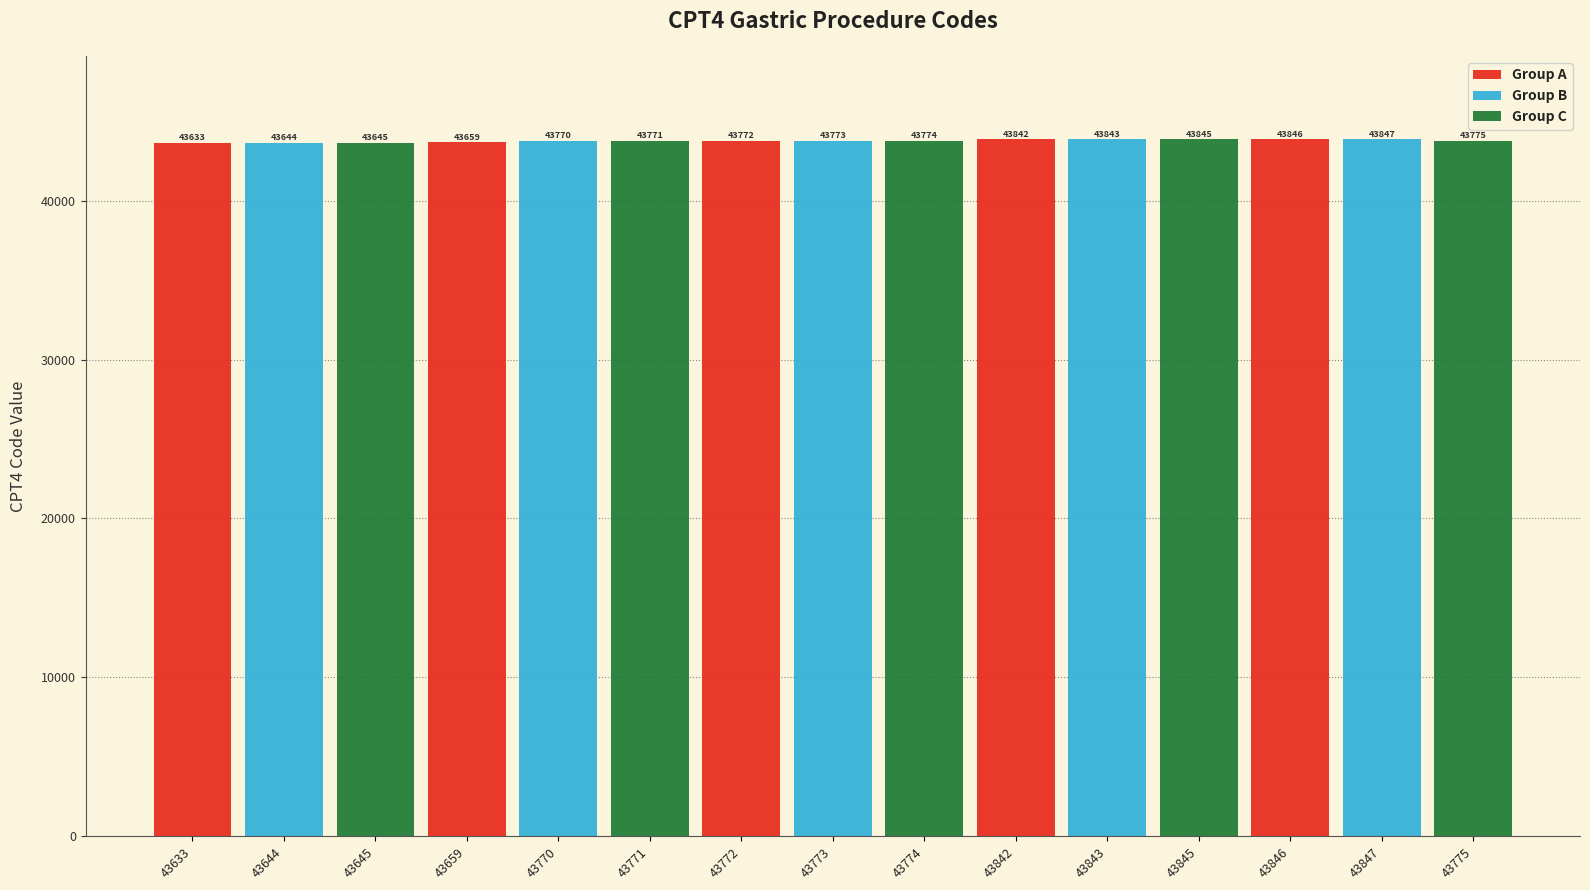

Is it true that Group B equals 43770 at 43770?

True